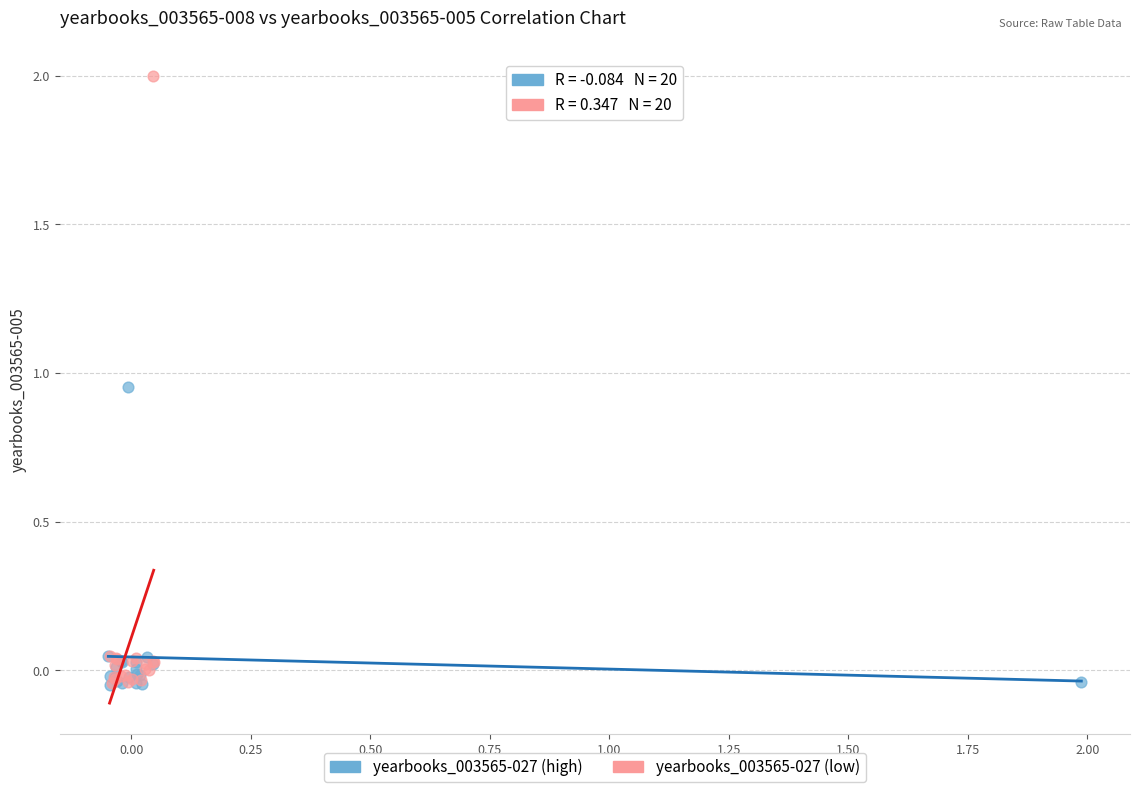

Which series reaches the maximum Y coordinate?

yearbooks_003565-027 (low)